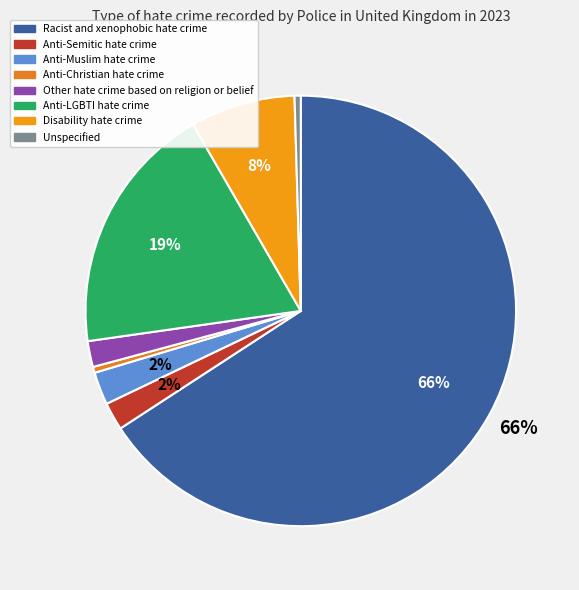

What percentage is the Disability hate crime slice, to the nearest percent?

8%